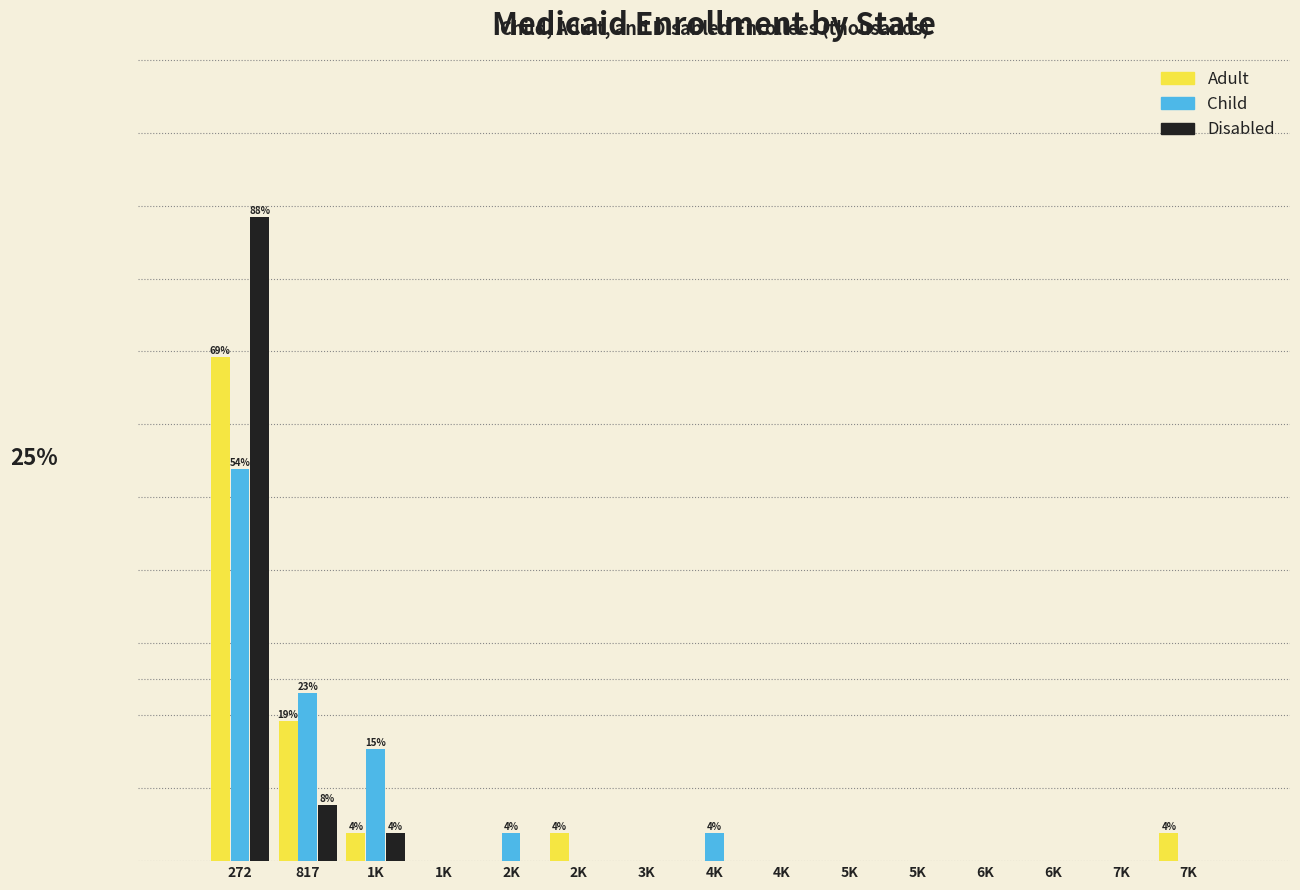

What are all the series names shown in the legend?

Adult, Child, Disabled